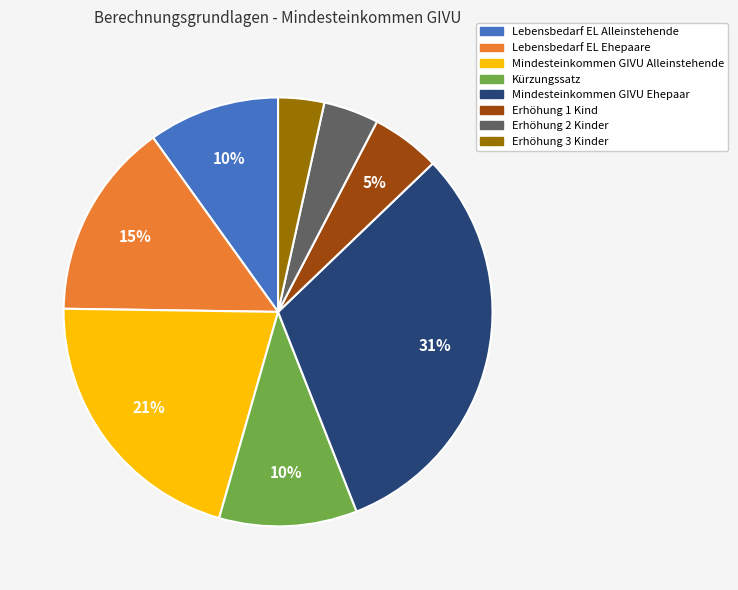

What percentage is the Lebensbedarf EL Alleinstehende slice, to the nearest percent?

10%